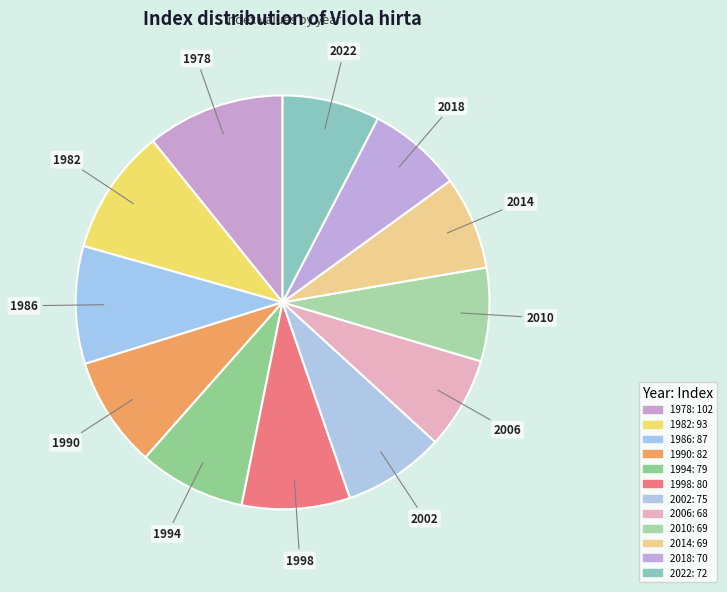

To the nearest percent, what is the difference between the largest and smallest slice percentages?

4%